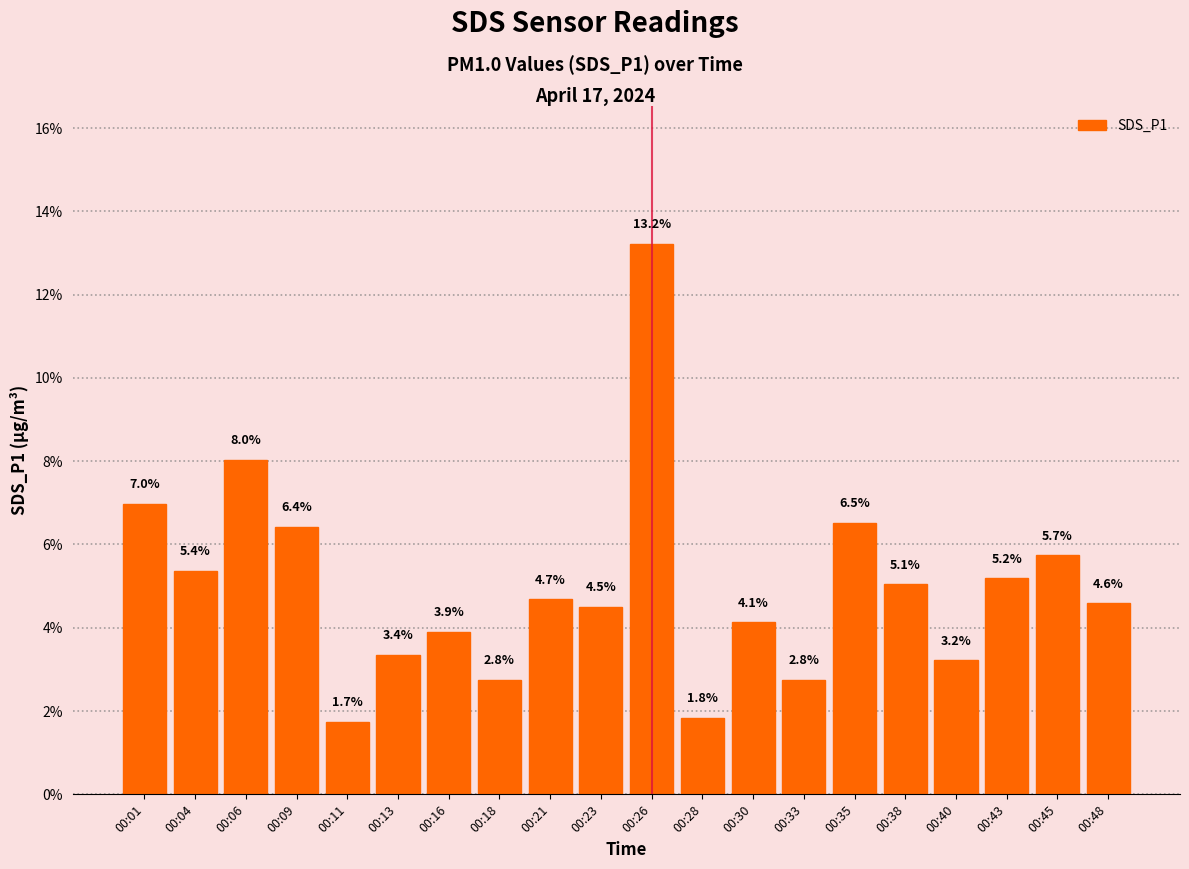

Reading left to right, extract all data points from this chart.

00:01=7.0	00:04=5.4	00:06=8.0	00:09=6.4	00:11=1.7	00:13=3.4	00:16=3.9	00:18=2.8	00:21=4.7	00:23=4.5	00:26=13.2	00:28=1.8	00:30=4.1	00:33=2.8	00:35=6.5	00:38=5.1	00:40=3.2	00:43=5.2	00:45=5.7	00:48=4.6